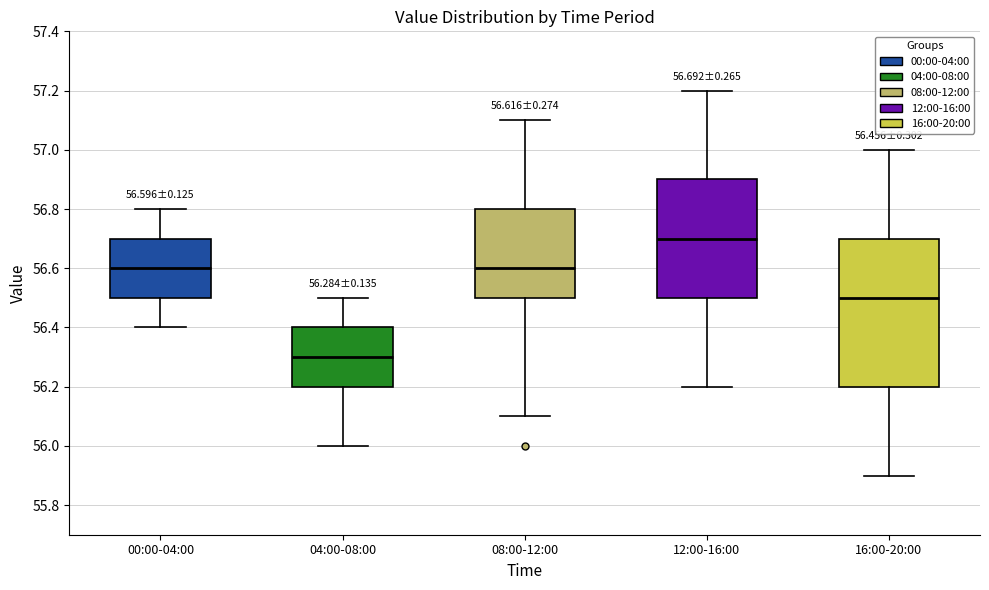

Comparing the boxes themselves (not the whiskers), which one is the tallest?

16:00-20:00